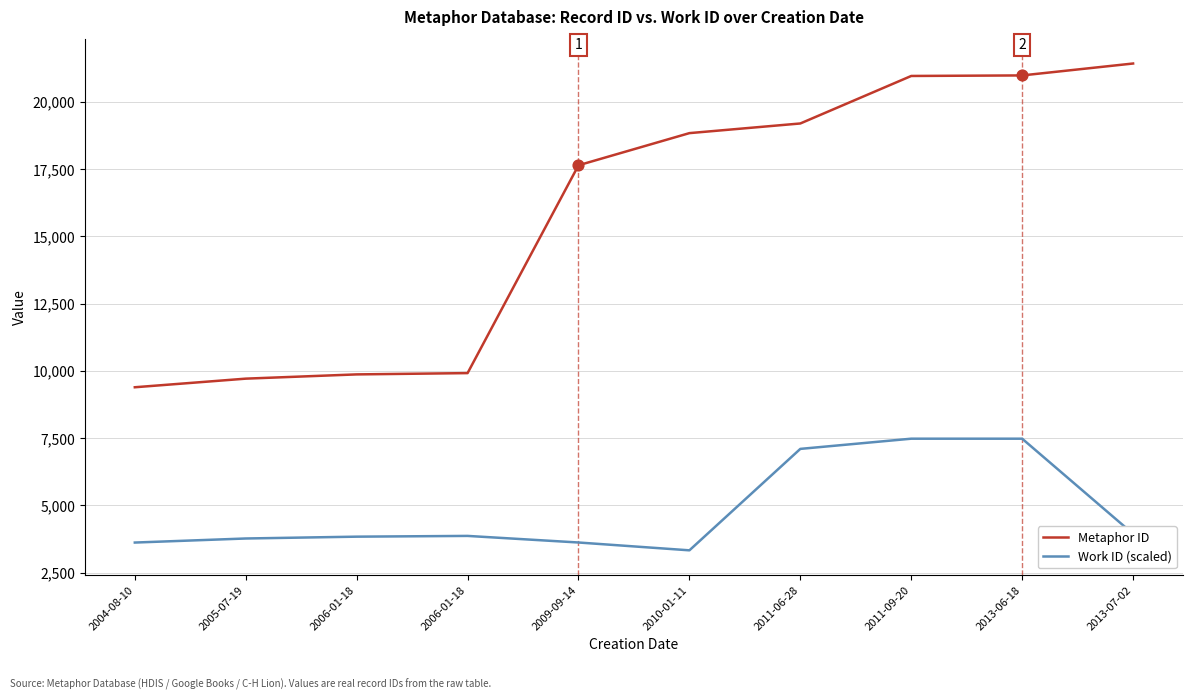

Which series has the largest total across all categories?

Metaphor ID